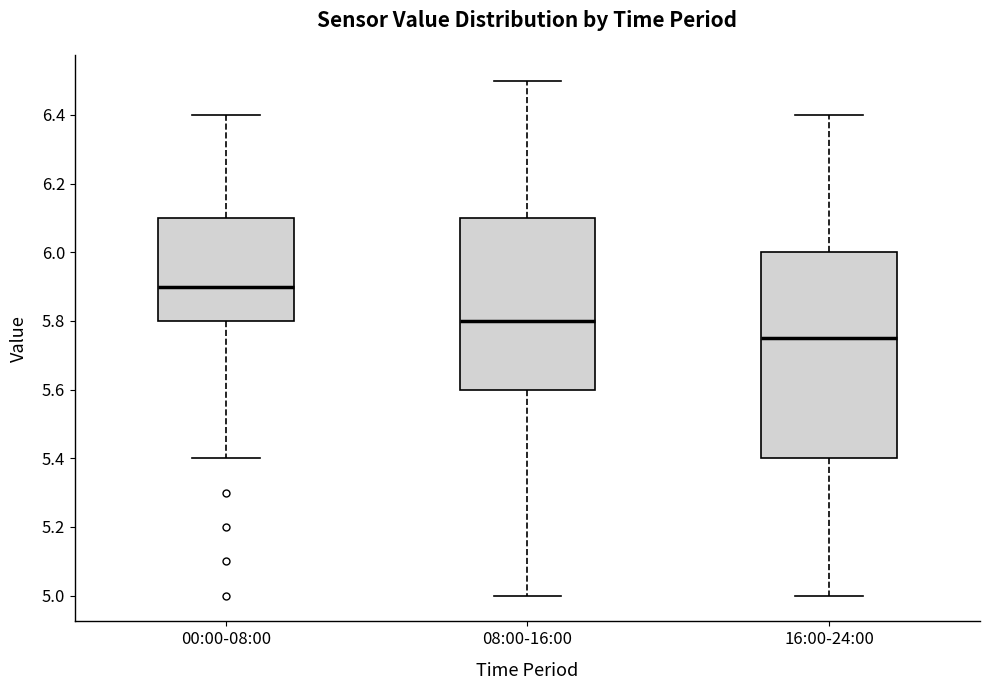

Which box's median line is the lowest?

16:00-24:00